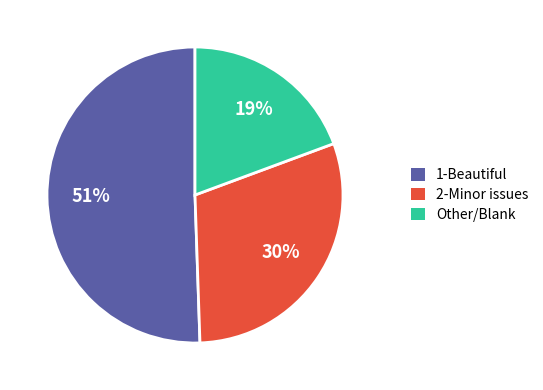

The Other/Blank slice represents 30% of the pie. True or false?

False